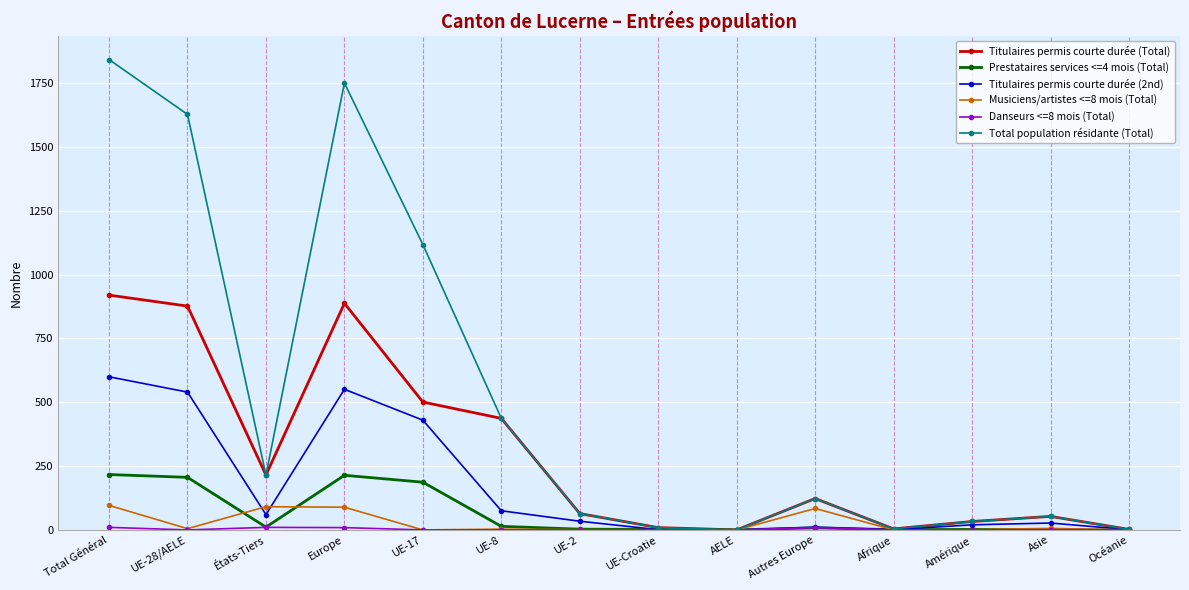

The Total population résidante (Total) series shows 1843 at Total Général. True or false?

True